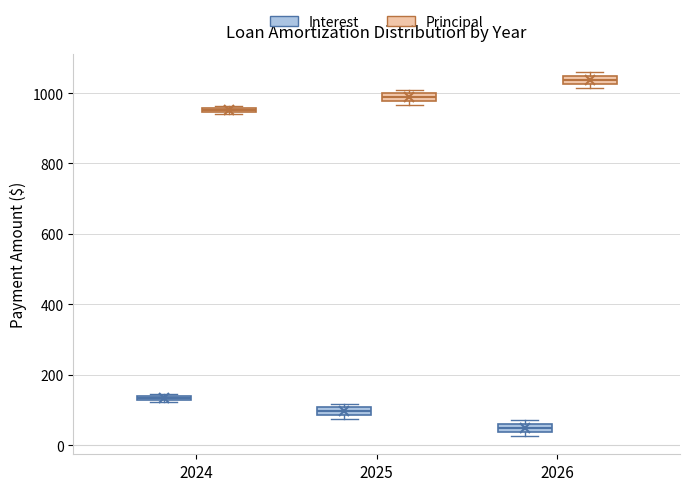

Where is the upper edge of the box for 2026 (Principal) on the y-axis? The values are not printed on the chart, so give them approximately, as read against the axis.

1040